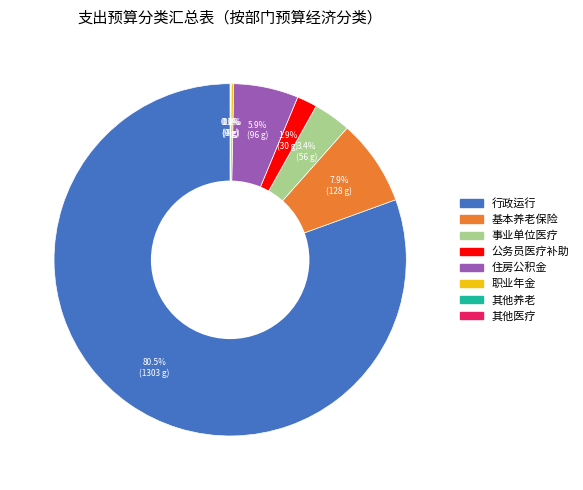

Which slice is the largest?

行政运行